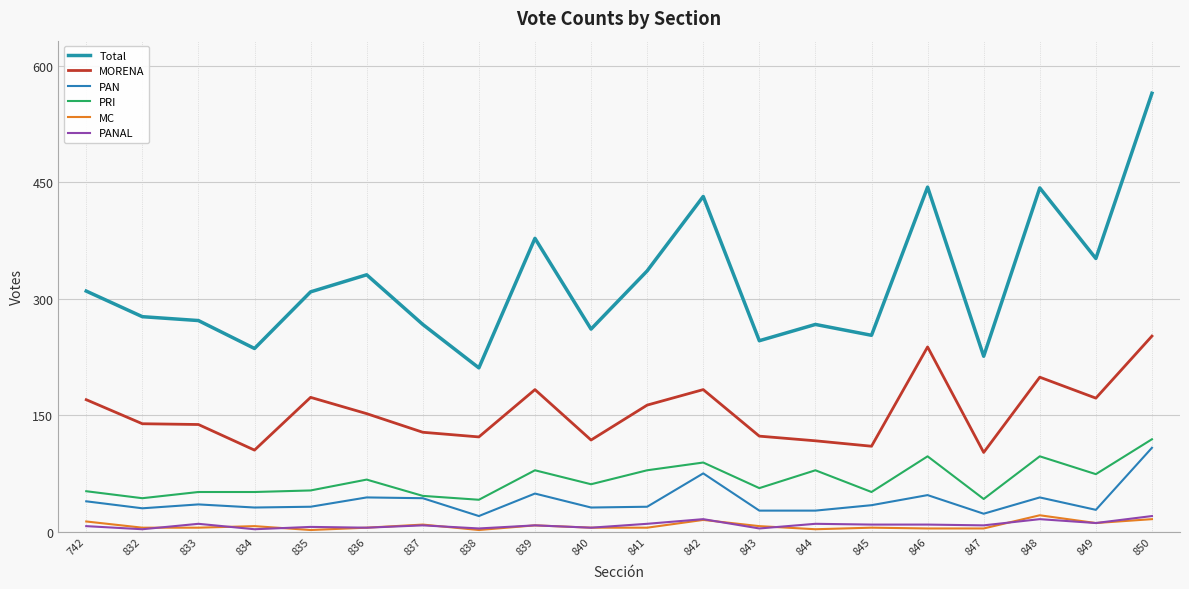

What is the sum of the MC values at 840 and 846?

9